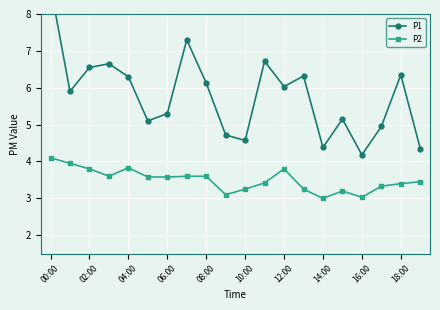

At which label does P1 first exceed 6?

00:00